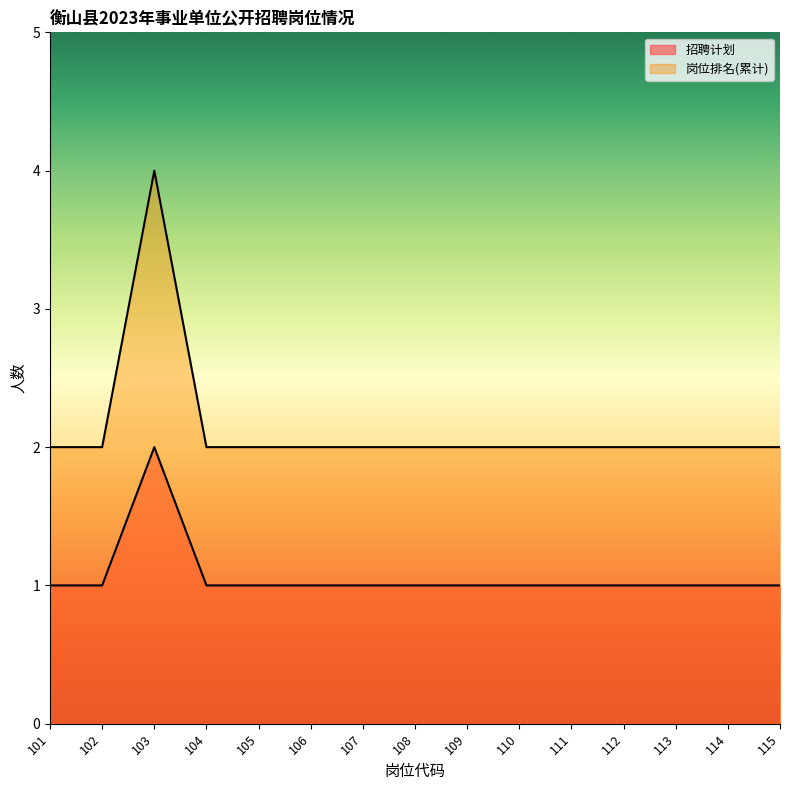

What is the difference between the highest and lowest values at 111?

1